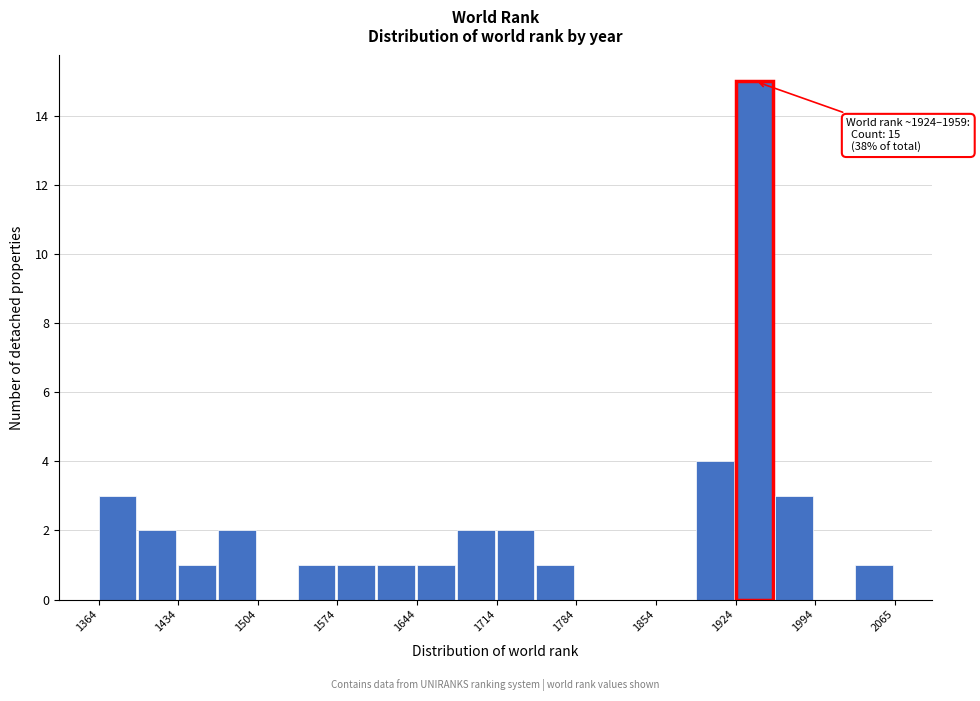

Read against the x-axis, roughly where is the centre of the tallest bar?

1940